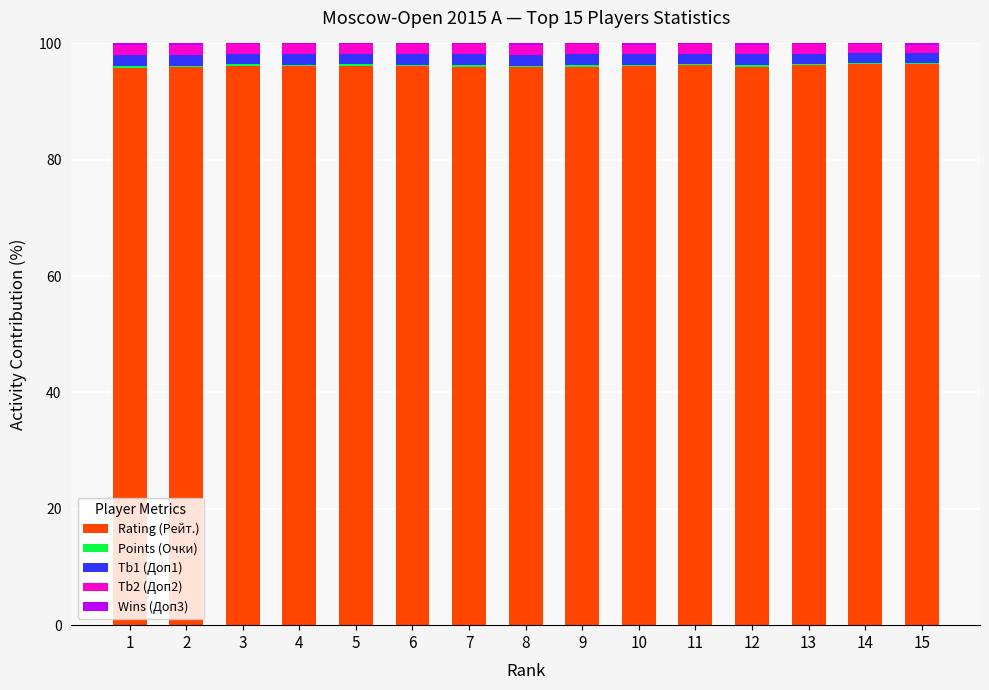

Is it true that Rating (Рейт.) equals 96.0 at 12?

True